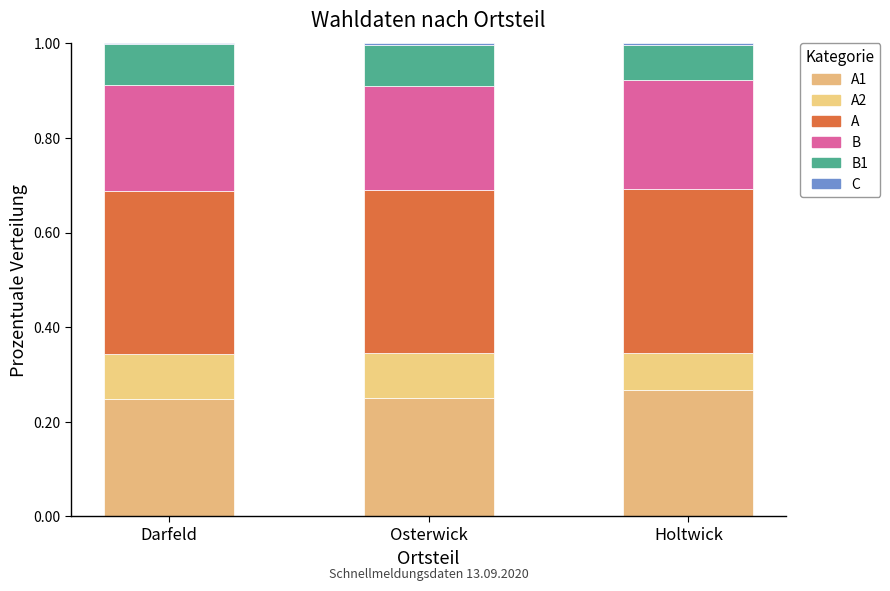

Are the bars grouped side by side (vs. stacked)?

No